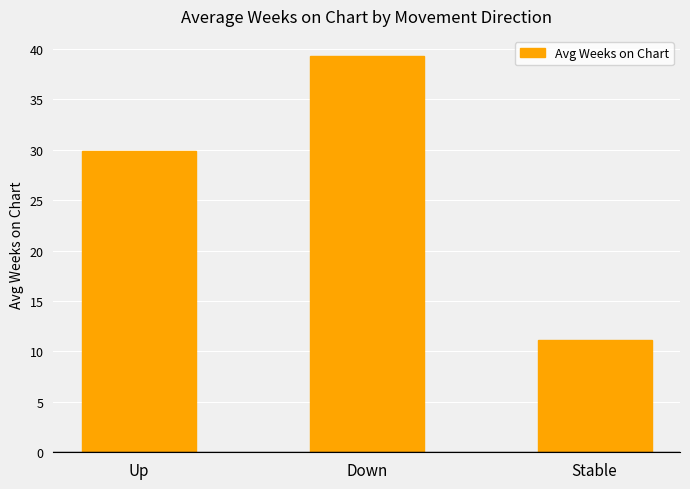

Rank the categories by value from lowest to highest.

Stable, Up, Down